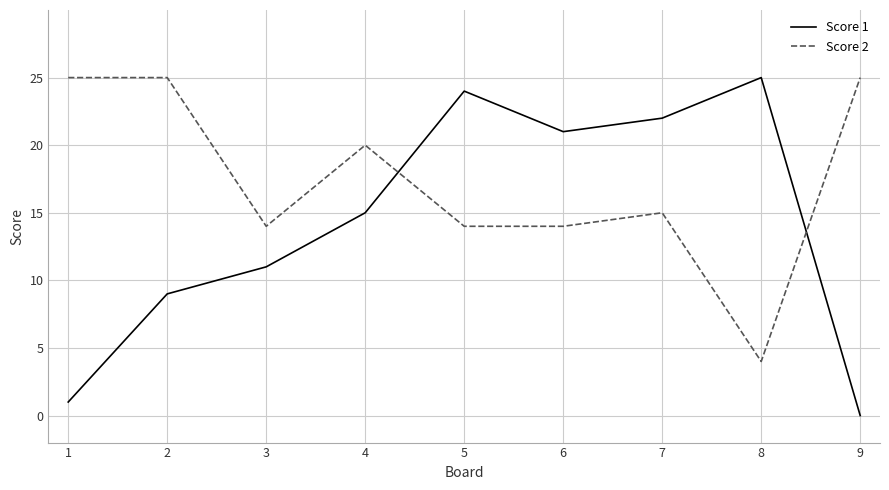

At 8, list the series in order from smallest to largest.

Score 2, Score 1